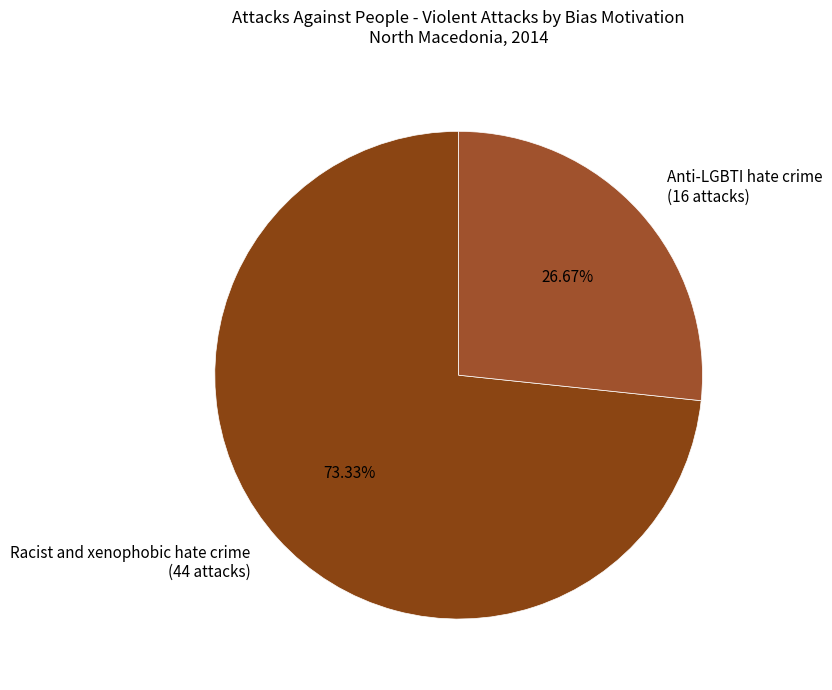

Which slice is the smallest?

Anti-LGBTI hate crime (16 attacks)